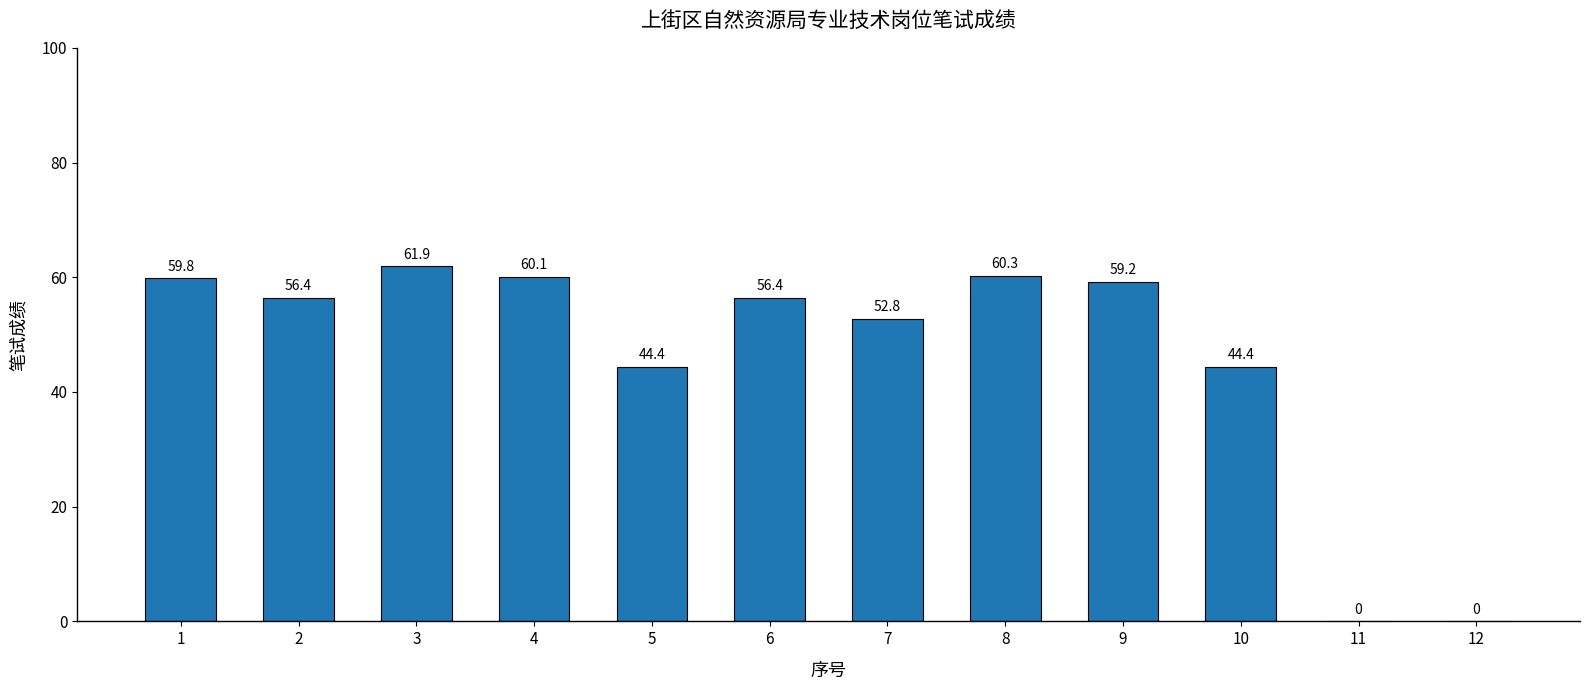

How many data points does each series have?

12